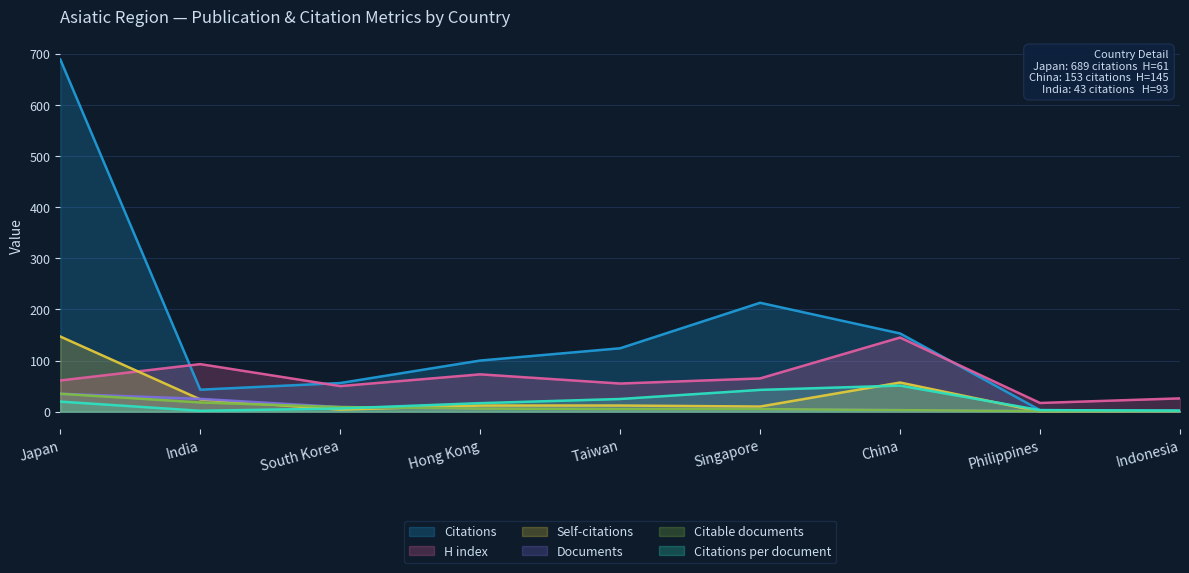

What is the value of the Citations point at the 9th from the left?

2.0